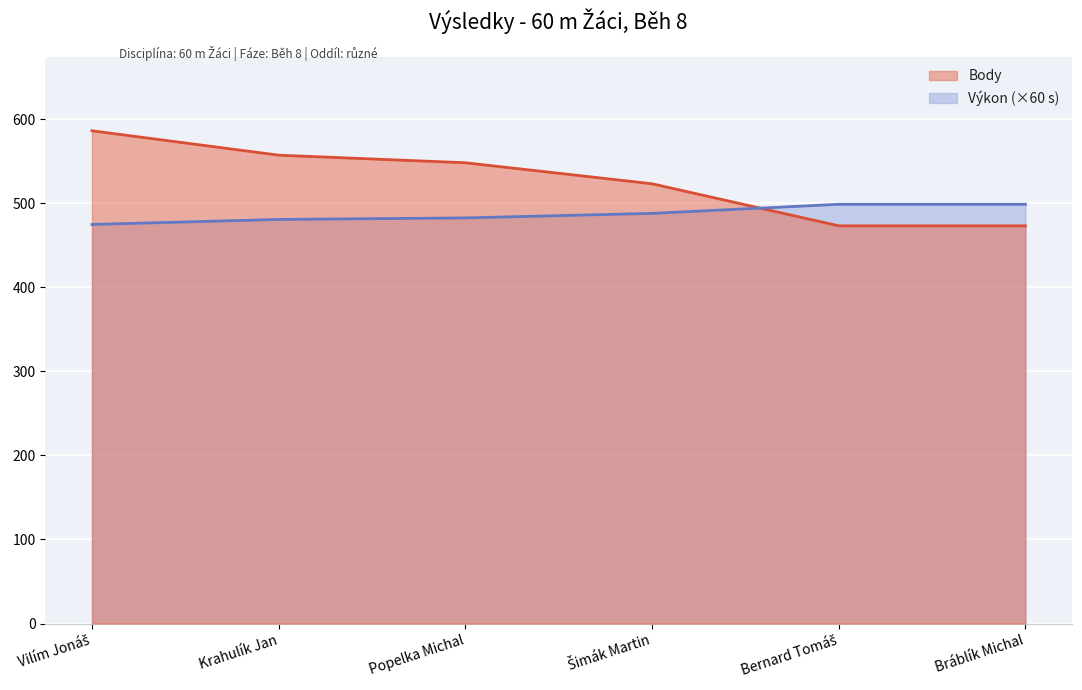

Is the value of Body at Šimák Martin greater than the value of Výkon at Šimák Martin?

Yes